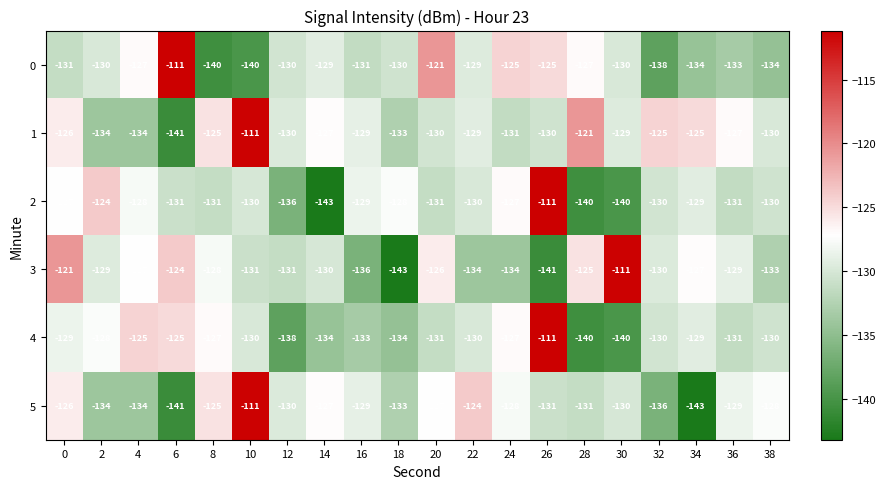

At which category is the sum across all series the highest?

26